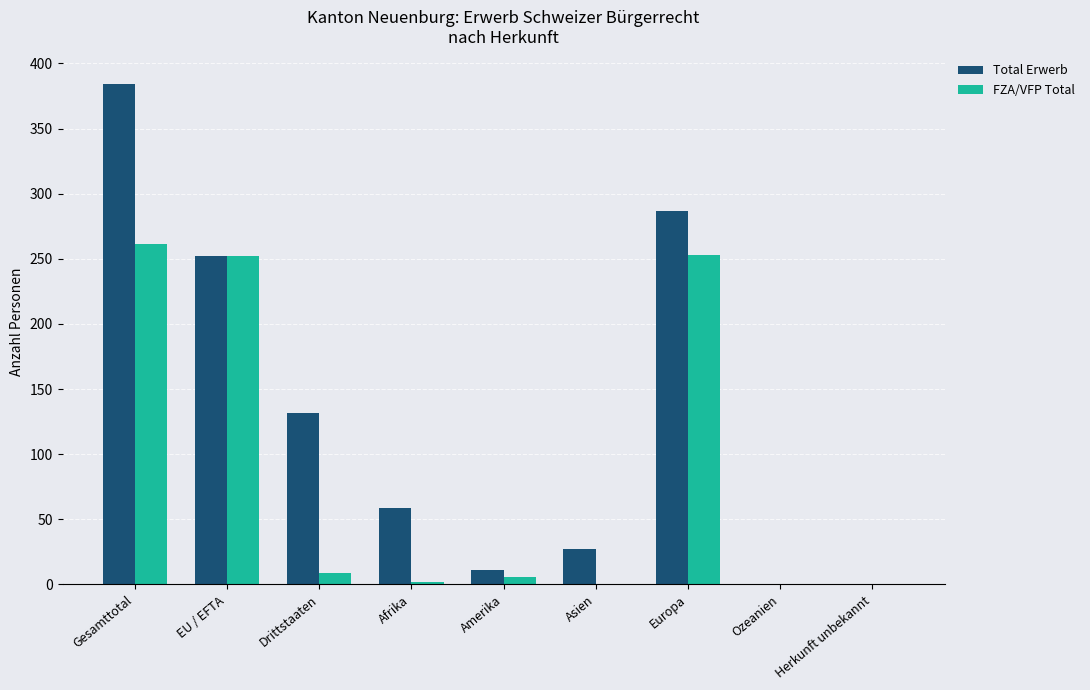

Is it true that FZA/VFP Total equals 6 at Amerika?

True